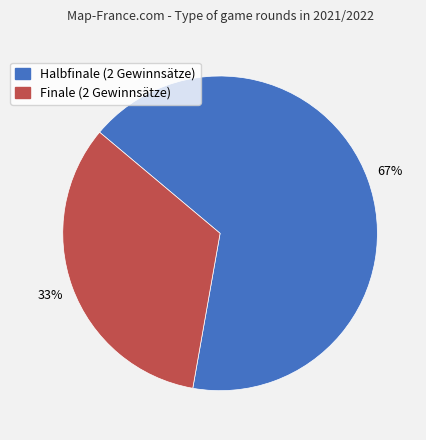

What is the majority slice?

Halbfinale (2 Gewinnsätze)